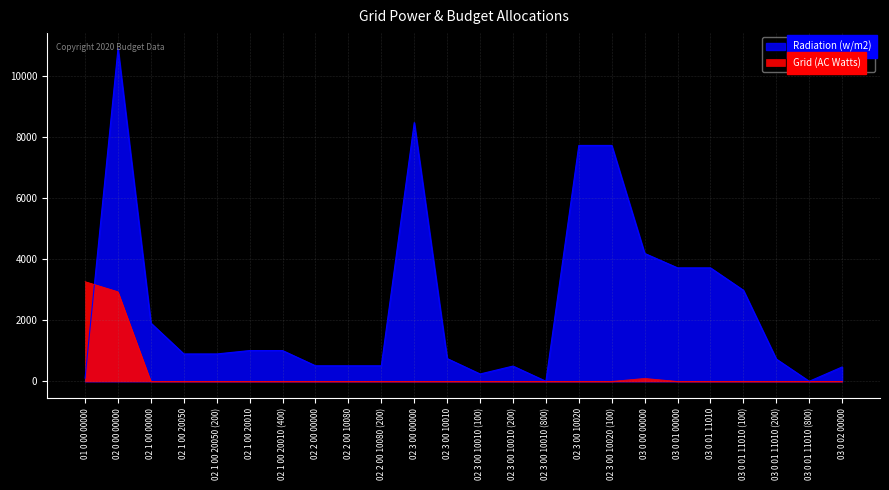

At which category is the sum across all series the highest?

02 0 00 00000